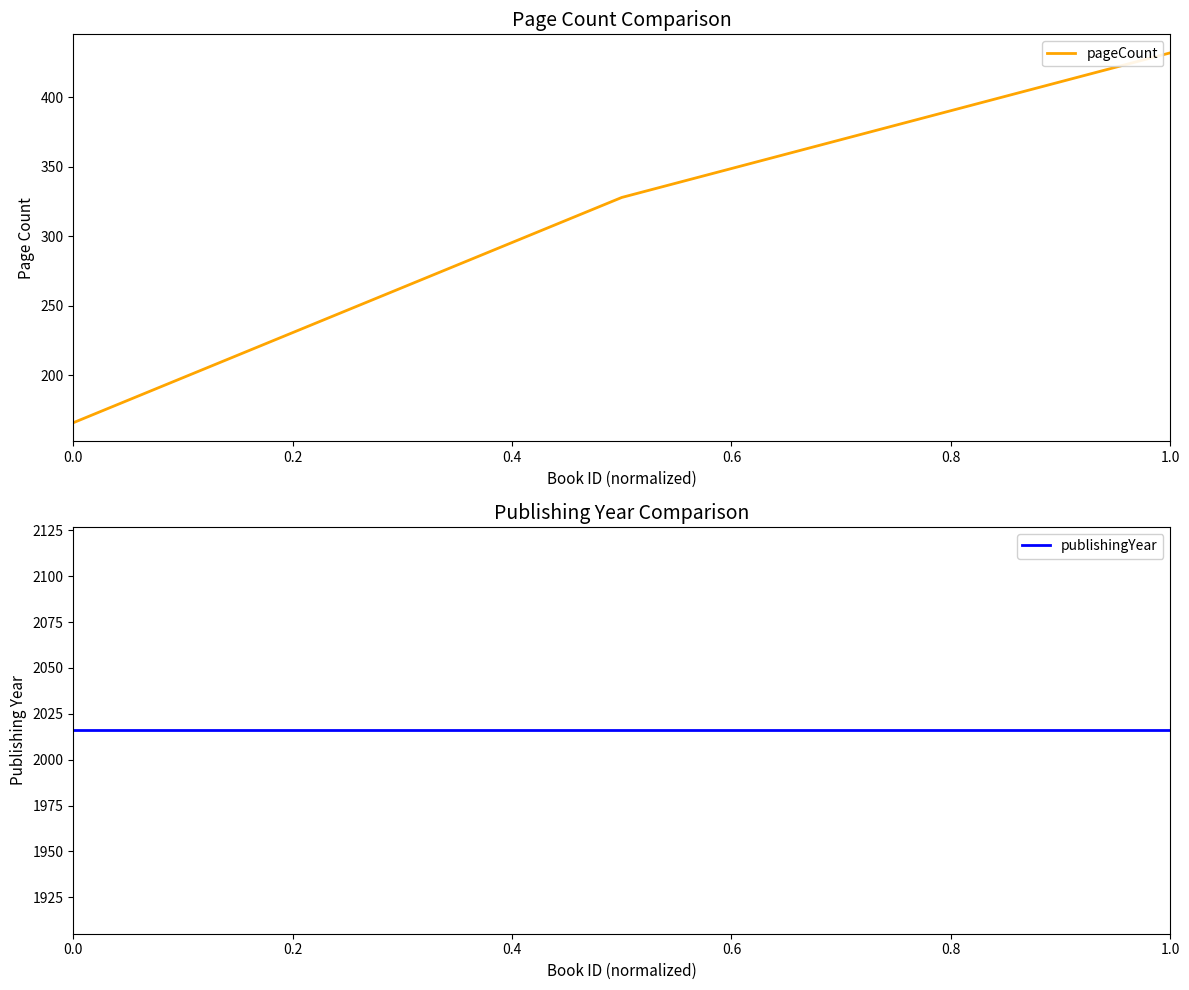

What is the value of the publishingYear point at the 3rd from the left?

2016